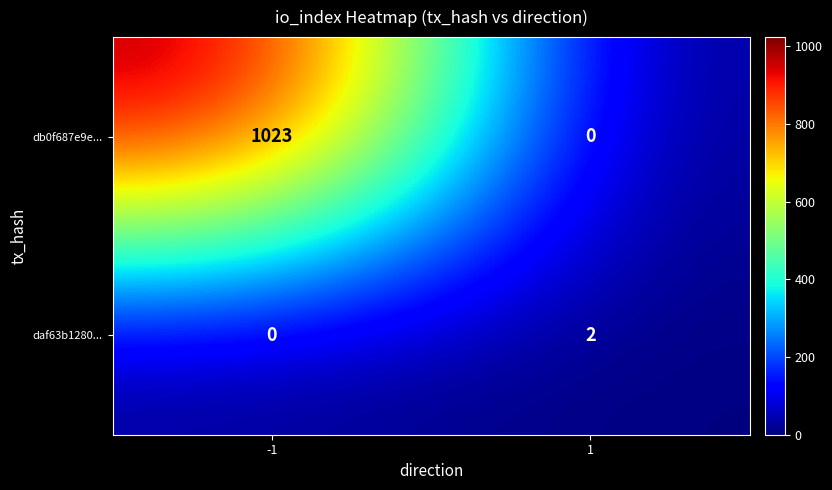

The db0f687e9e... series shows 1023 at -1. True or false?

True